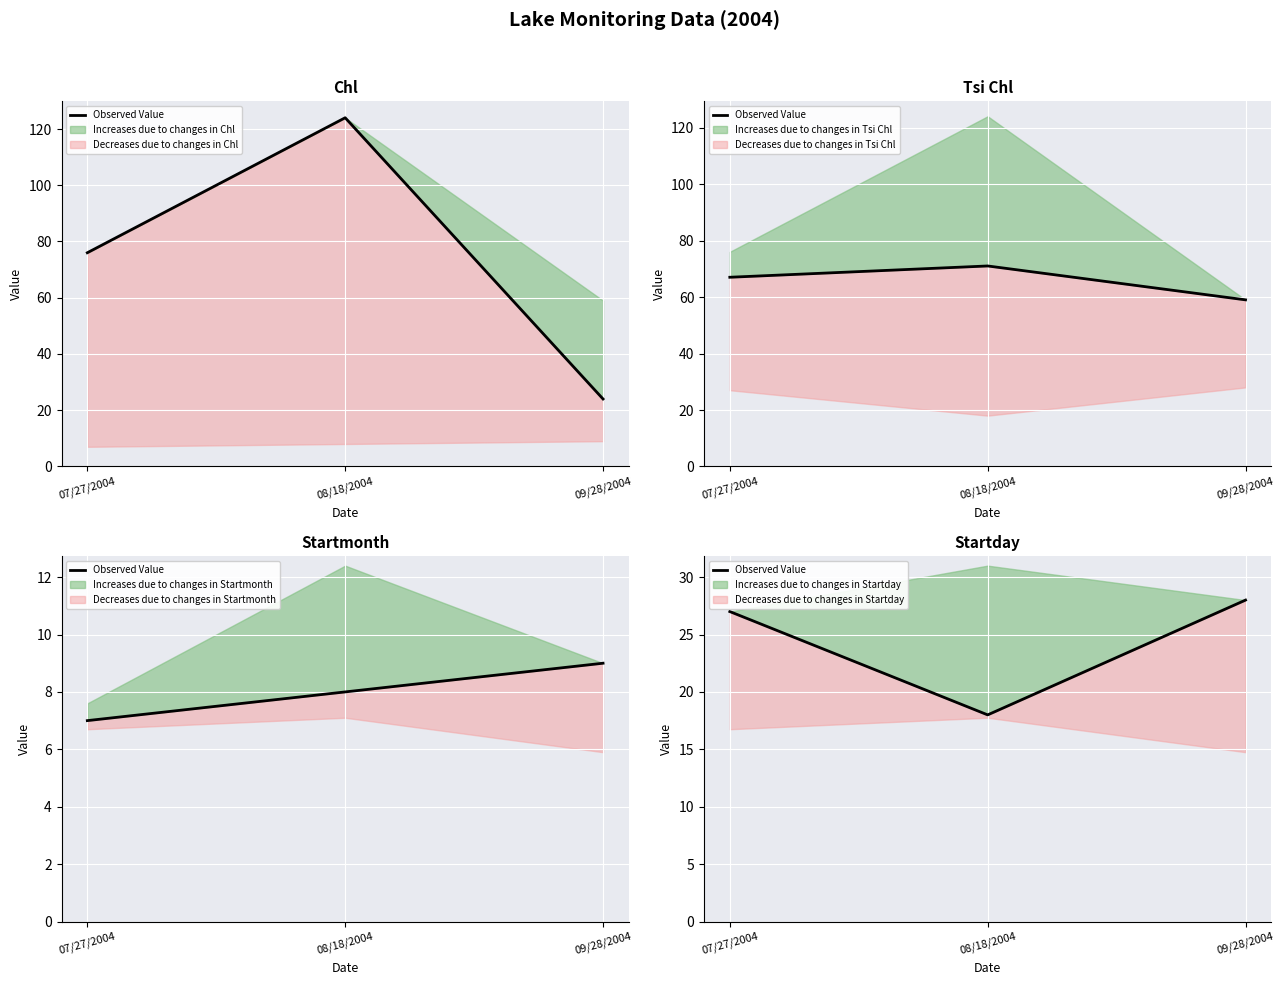

How many data points does each series have?

3